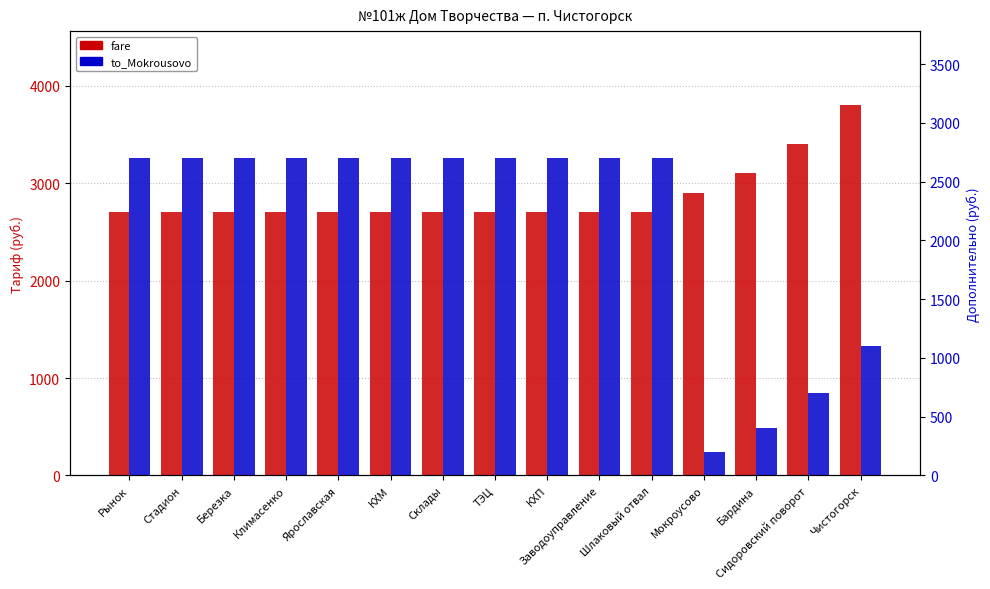

Rank the categories by to_Mokrousovo value from highest to lowest.

Рынок, Стадион, Березка, Климасенко, Ярославская, КХМ, Склады, ТЭЦ, КХП, Заводоуправление, Шлаковый отвал, Чистогорск, Сидоровский поворот, Бардина, Мокроусово